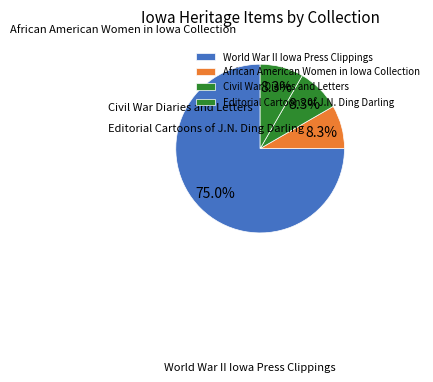

True or false: African American Women in Iowa Collection accounts for 8% of the total.

True